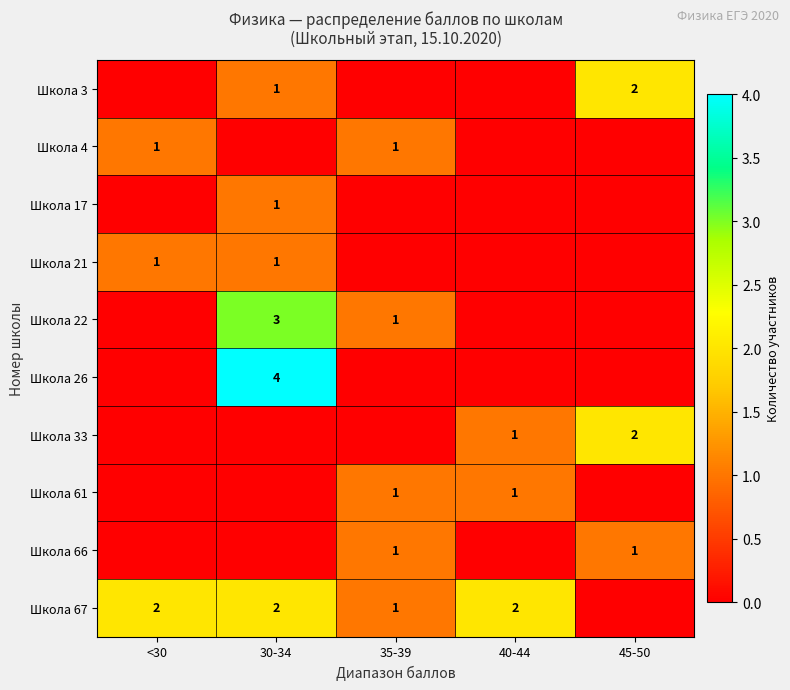

The Школа 17 series shows 1 at 30-34. True or false?

True